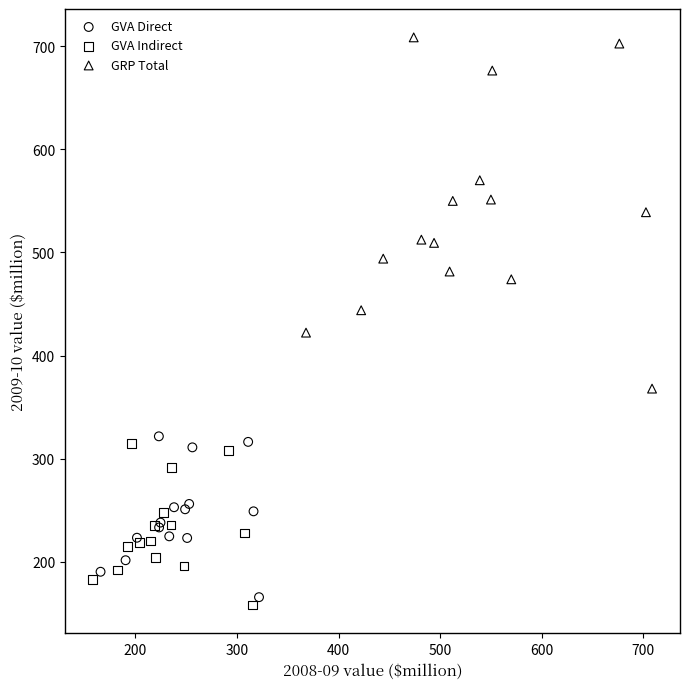

Which series has the widest spread of Y values?

GRP Total